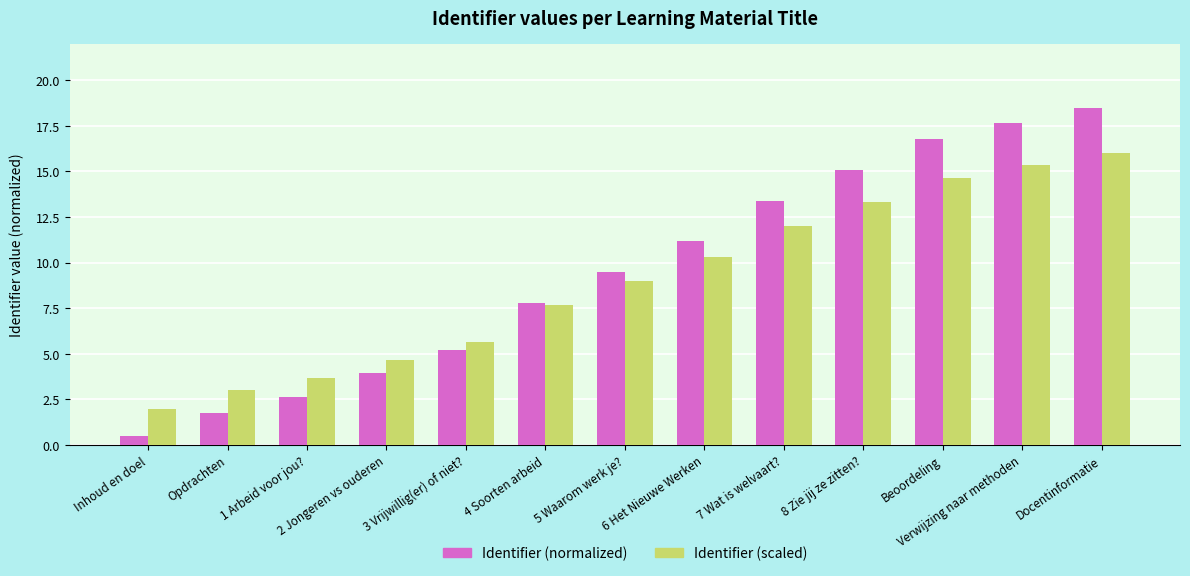

What is the maximum value for Identifier (normalized)?

18.5